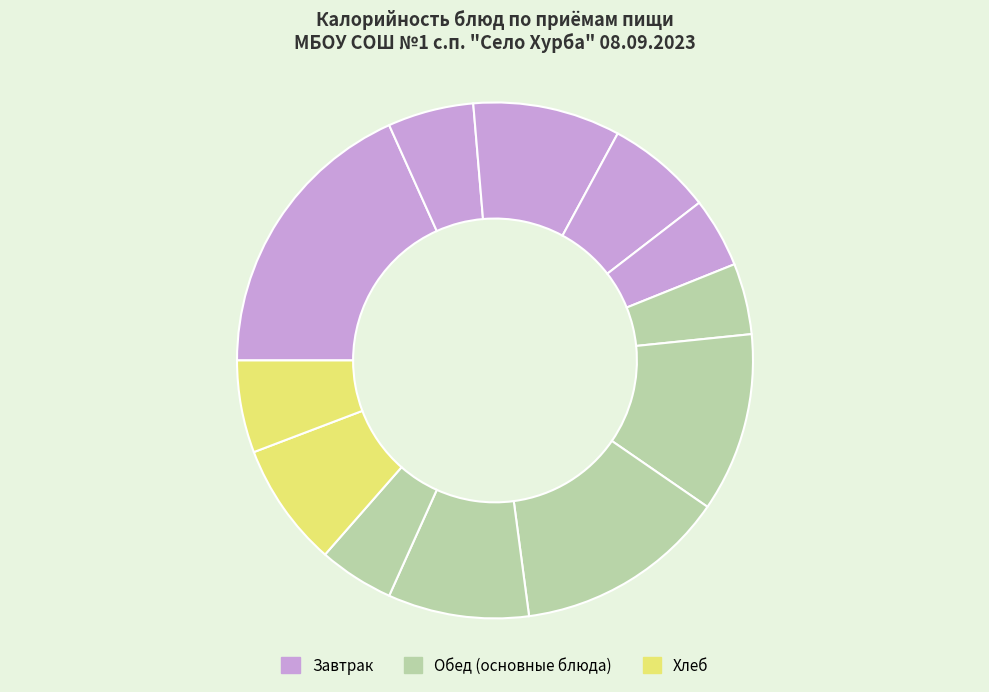

How many segments does this pie chart have?

12